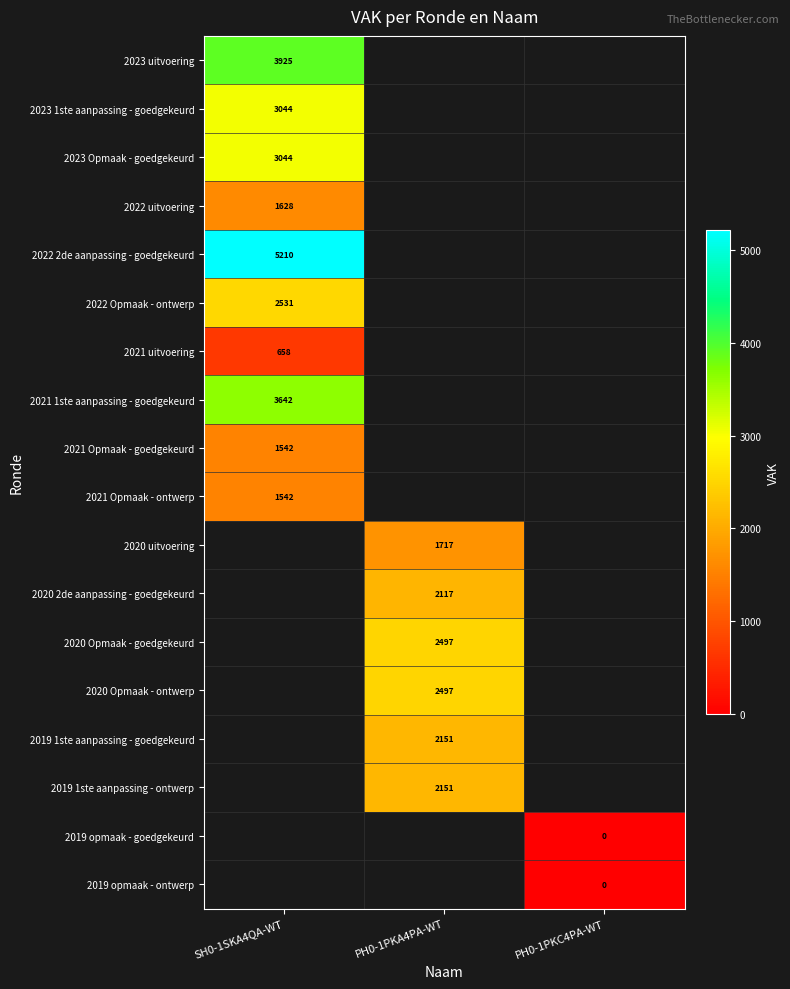

At how many categories does at least one series exceed 2049?

2